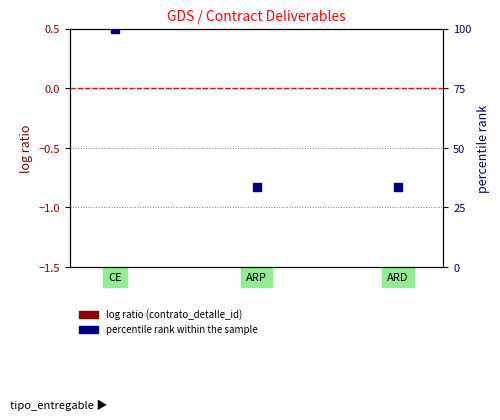

What is the total value across all series at ARD?

33.3